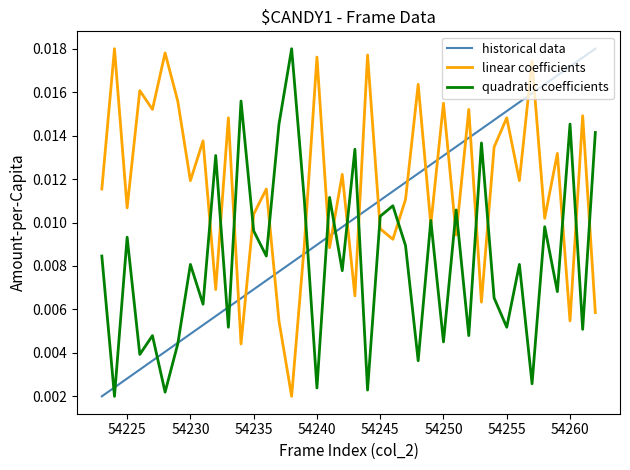

True or false: linear coefficients has more than 2 interior local peaks.

True